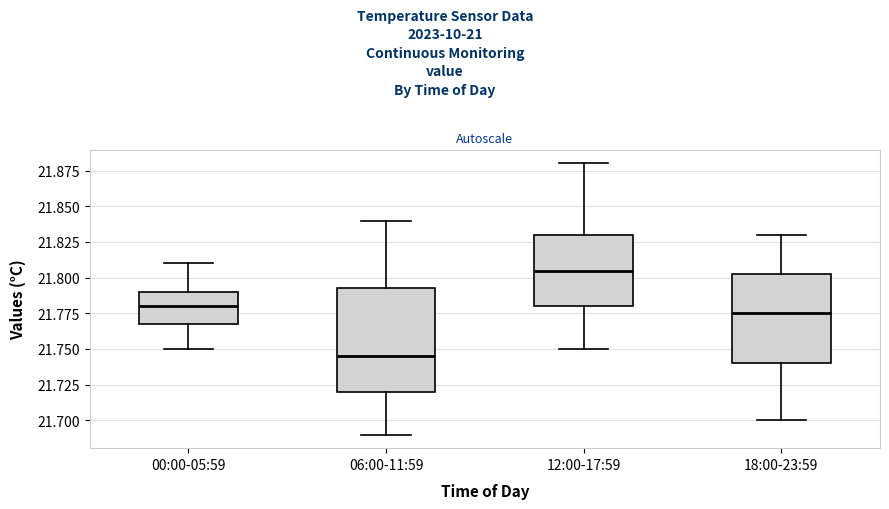

Reading left to right, read every box against the y-axis: the position of its median line, the range the box covers, and the ends of its whiskers. The values are not printed on the chart, so give them approximately, as read against the axis.

00:00-05:59: median 21.780, box 21.770 to 21.790, whiskers 21.750 to 21.810
06:00-11:59: median 21.745, box 21.720 to 21.795, whiskers 21.690 to 21.840
12:00-17:59: median 21.805, box 21.780 to 21.830, whiskers 21.750 to 21.880
18:00-23:59: median 21.775, box 21.740 to 21.805, whiskers 21.700 to 21.830